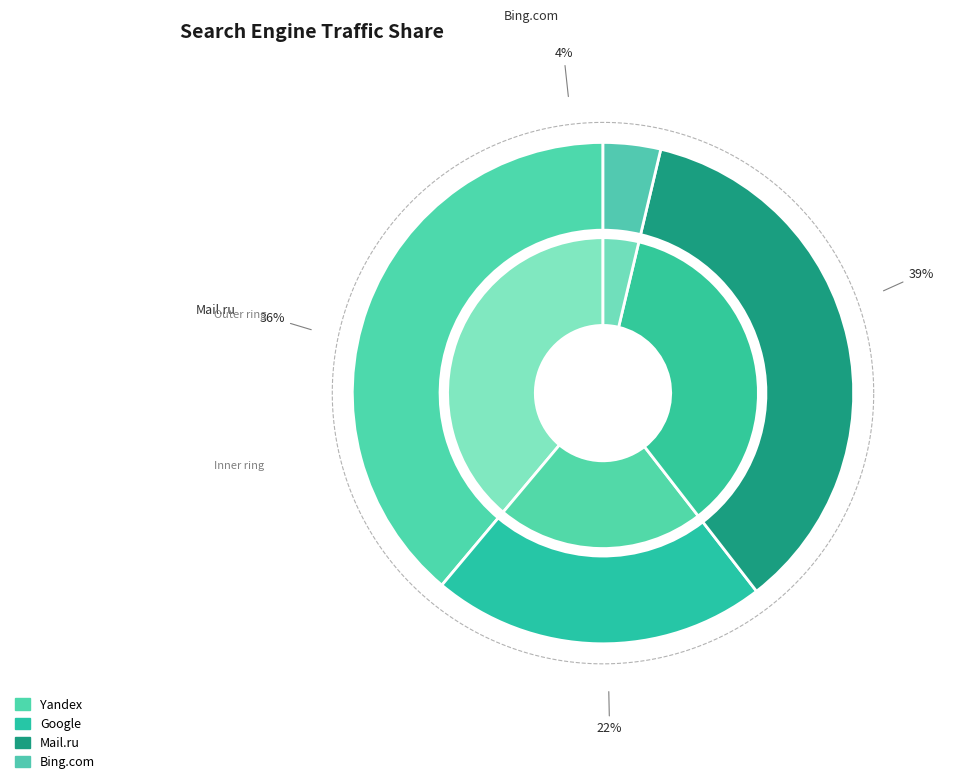

How many slices are in this pie chart?

8